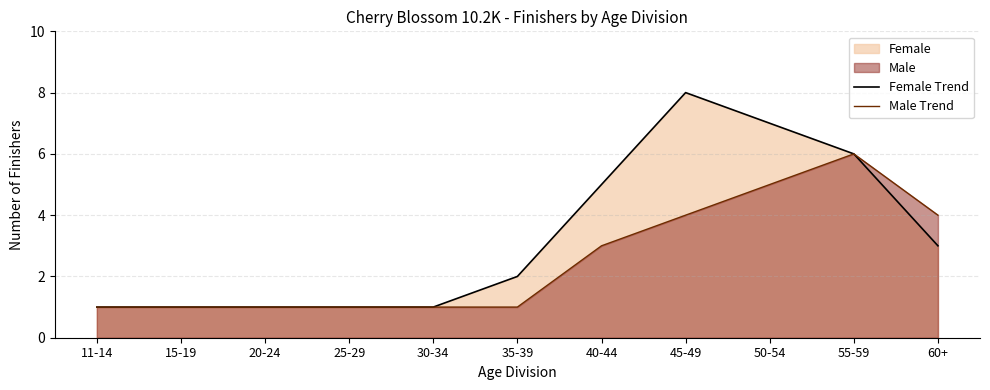

Reading left to right, list all the values displayed in this chart.

Female Trend: 1	1	1	1	1	2	5	8	7	6	3
Male Trend: 1	1	1	1	1	1	3	4	5	6	4